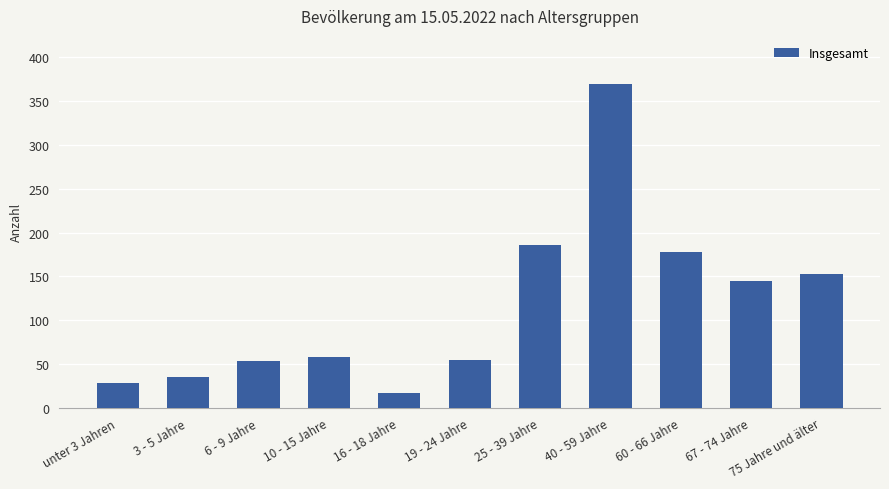

What is the greatest value displayed?

369